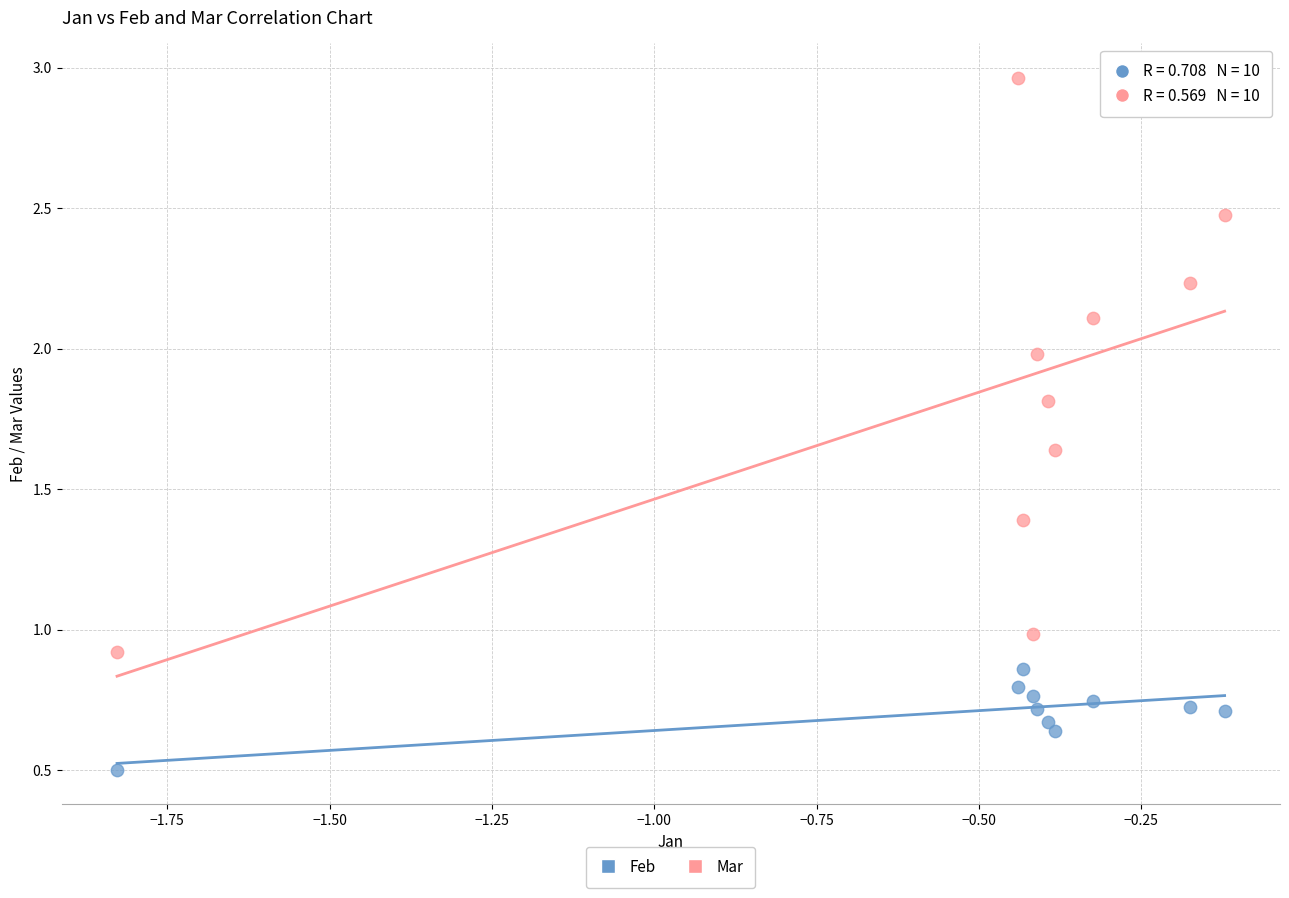

Which series has the widest spread of Y values?

Mar